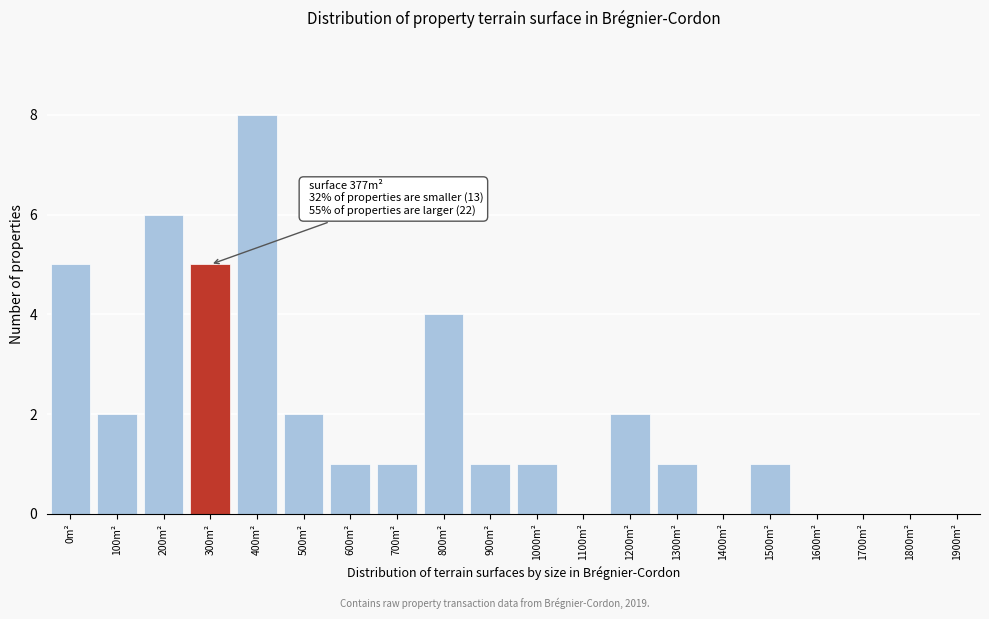

Reading left to right, transcribe all the data shown in this chart.

0m²=5	100m²=2	200m²=6	300m²=5	400m²=8	500m²=2	600m²=1	700m²=1	800m²=4	900m²=1	1000m²=1	1100m²=0	1200m²=2	1300m²=1	1400m²=0	1500m²=1	1600m²=0	1700m²=0	1800m²=0	1900m²=0